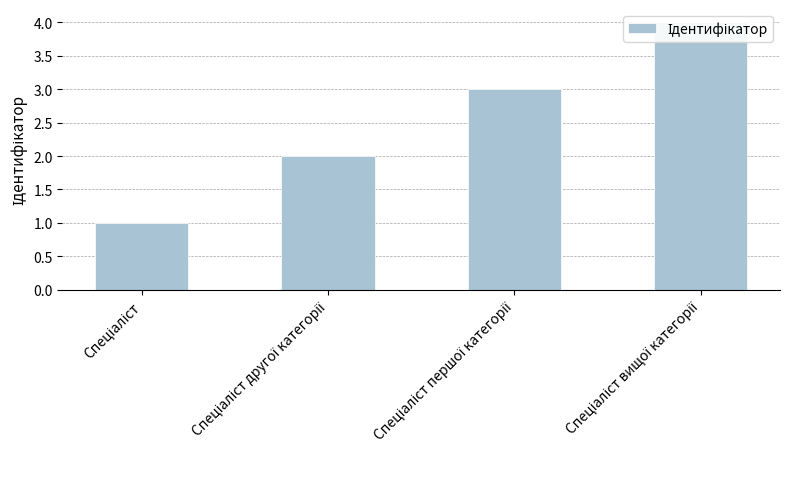

Are the bars grouped side by side (vs. stacked)?

No